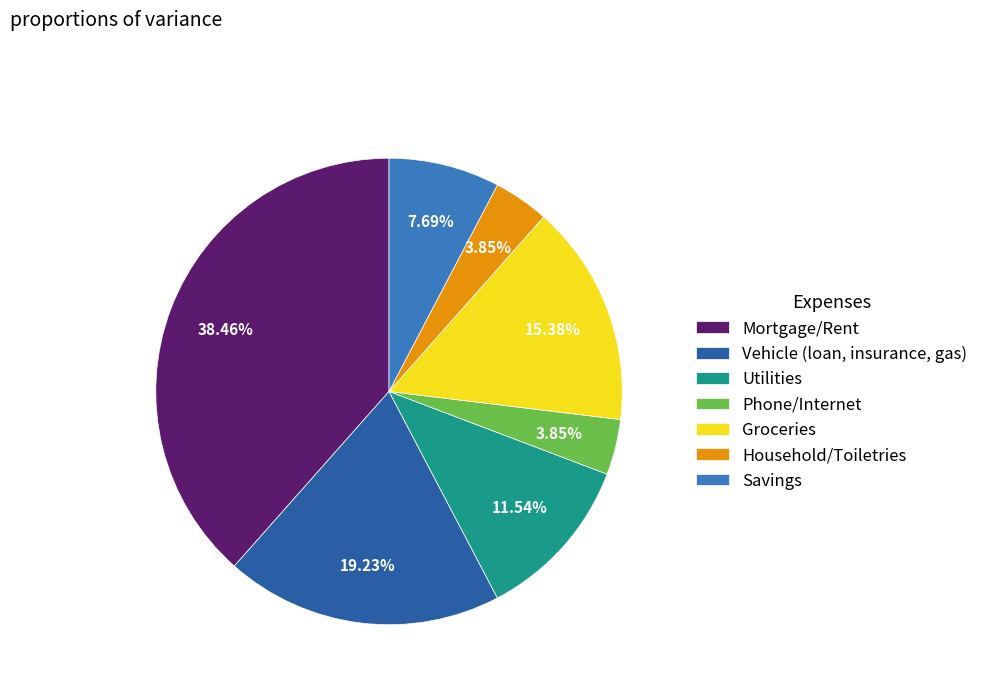

Approximately how many times larger is the value at Groceries compared to Phone/Internet?

4.0